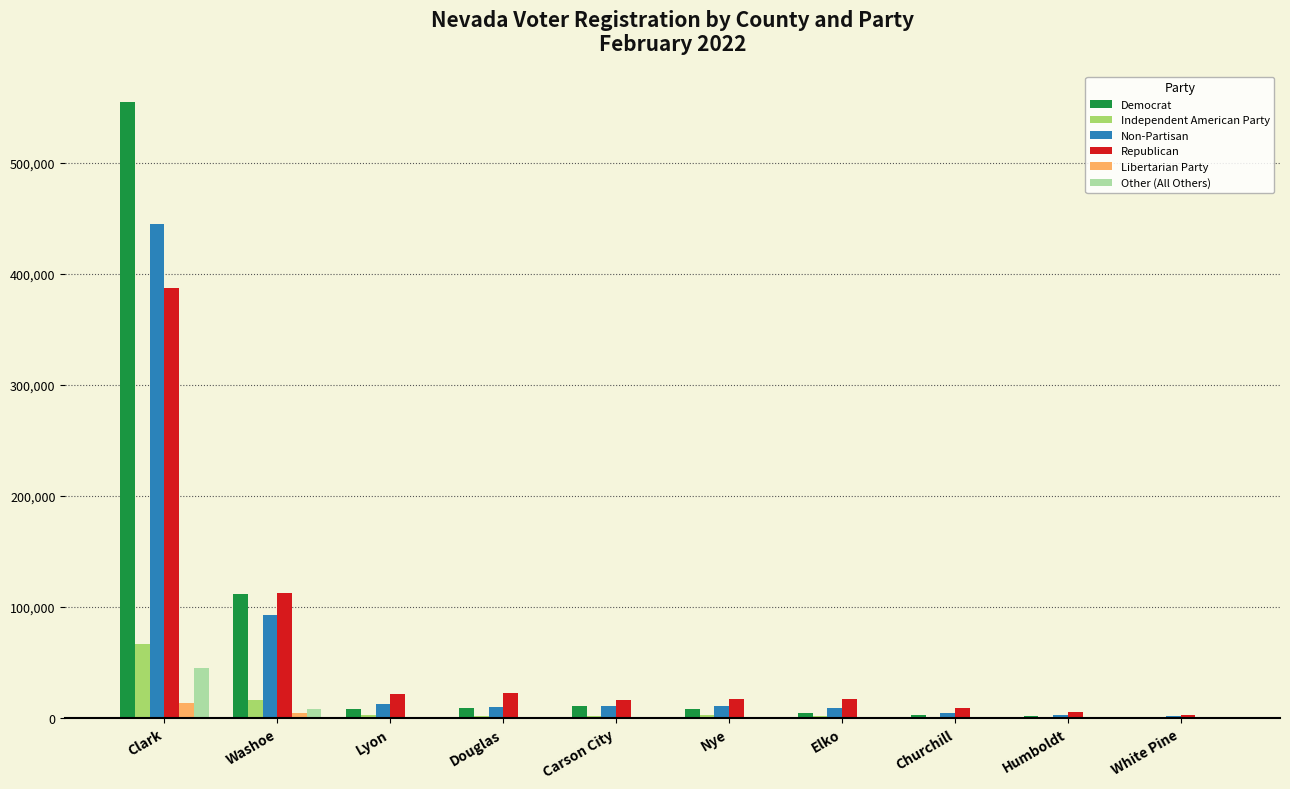

How many groups of bars are there?

10